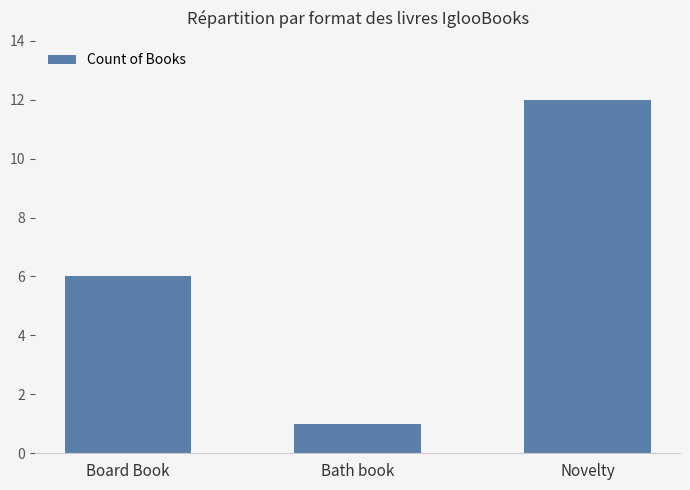

The value at Bath book is 0. True or false?

False